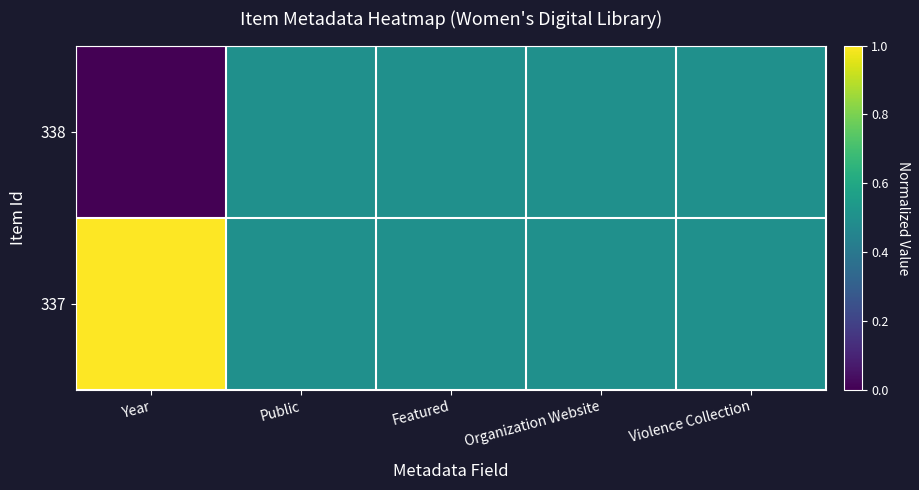

Rank the series by their maximum value, from lowest to highest.

338, 337